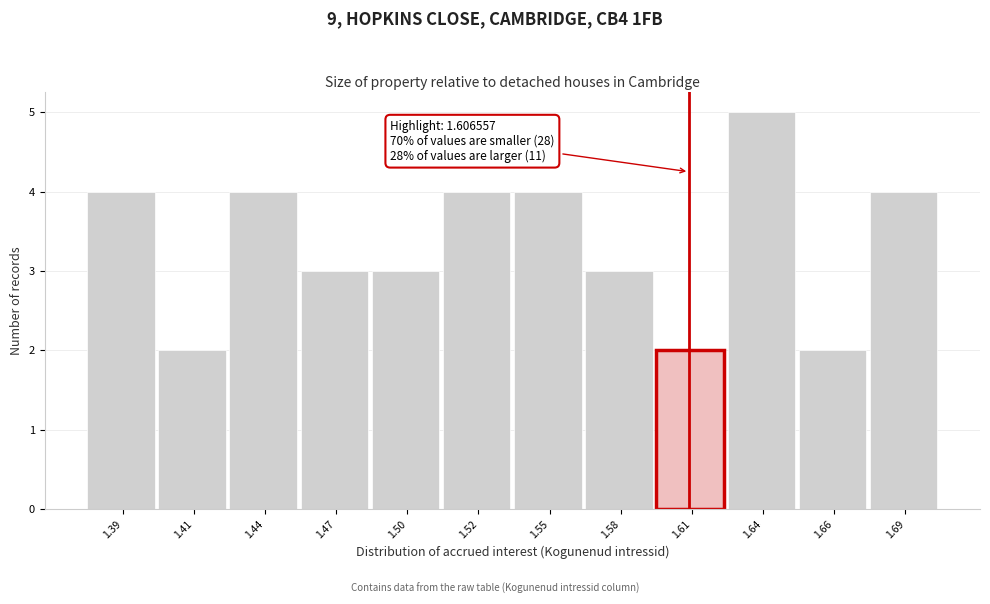

Reading left to right, transcribe all the data shown in this chart.

4	2	4	3	3	4	4	3	2	5	2	4